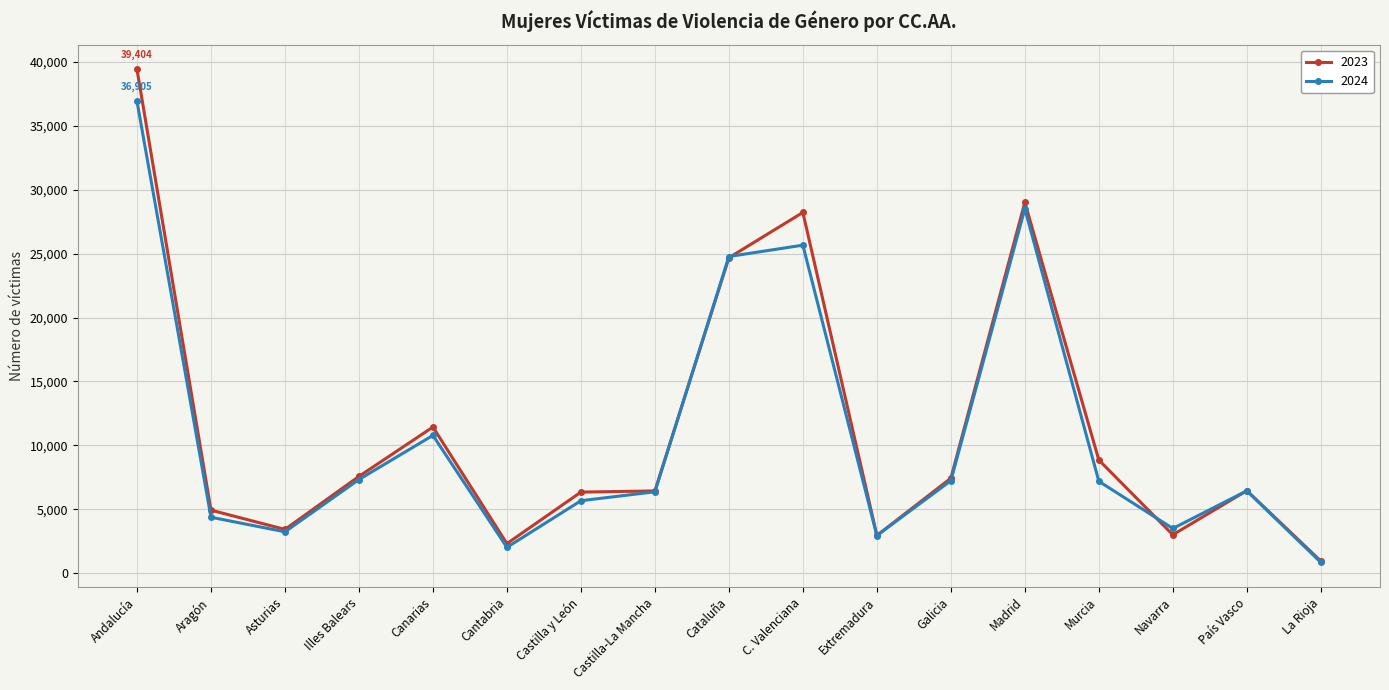

What is the label of the 15th point from the right?

Asturias